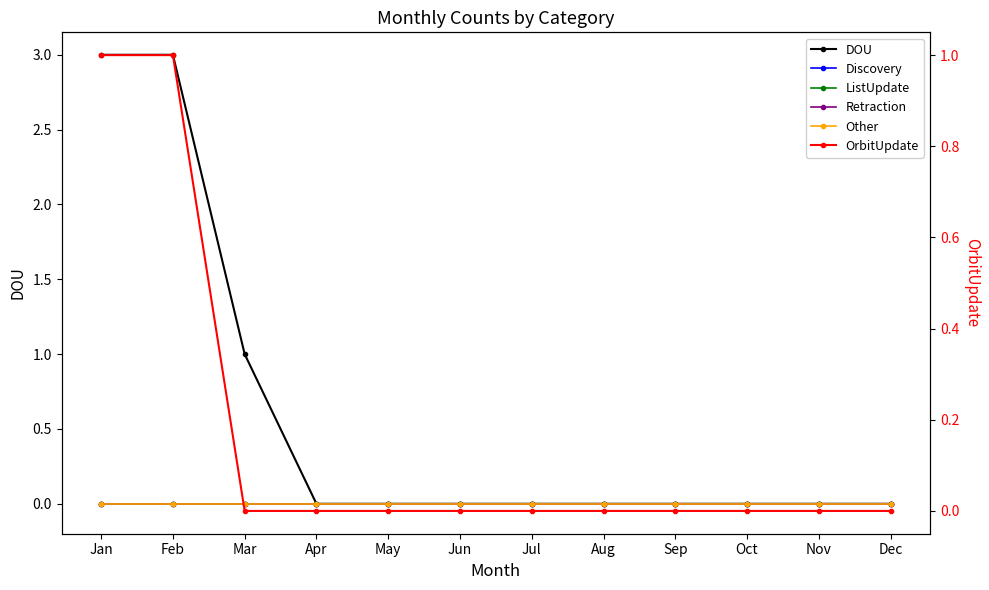

The DOU series shows 5 at Jan. True or false?

False